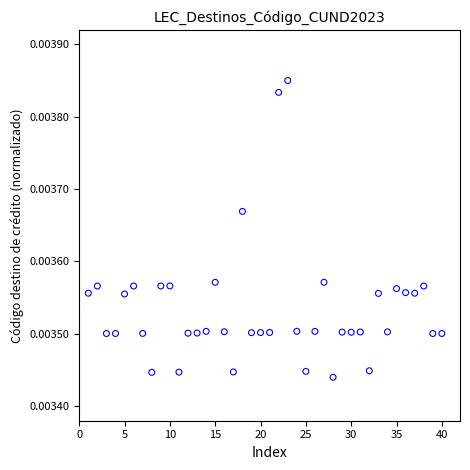

What is the range of X values (max minus min)?

39.0